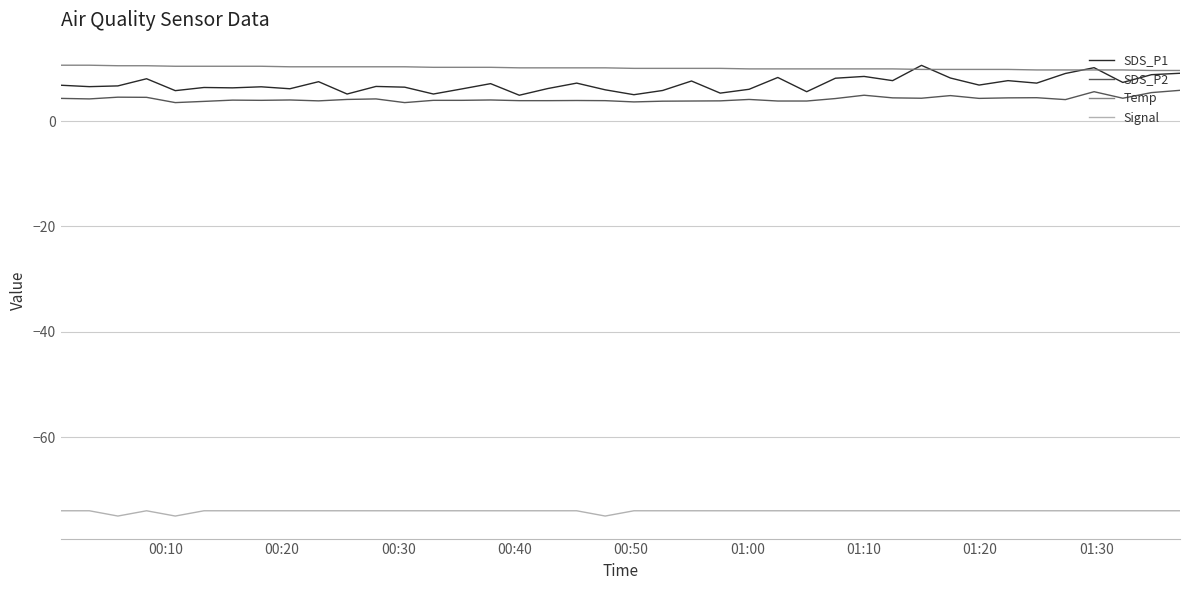

What is the lowest value of the SDS_P2 series?

3.5